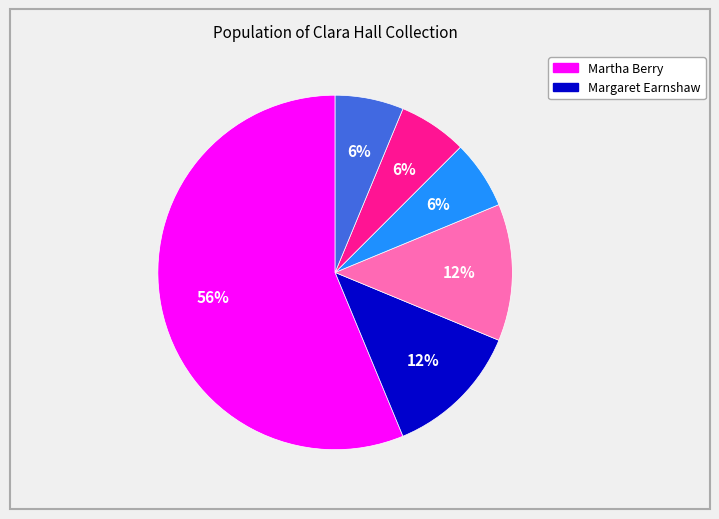

To the nearest percent, what is the average slice percentage?

17%